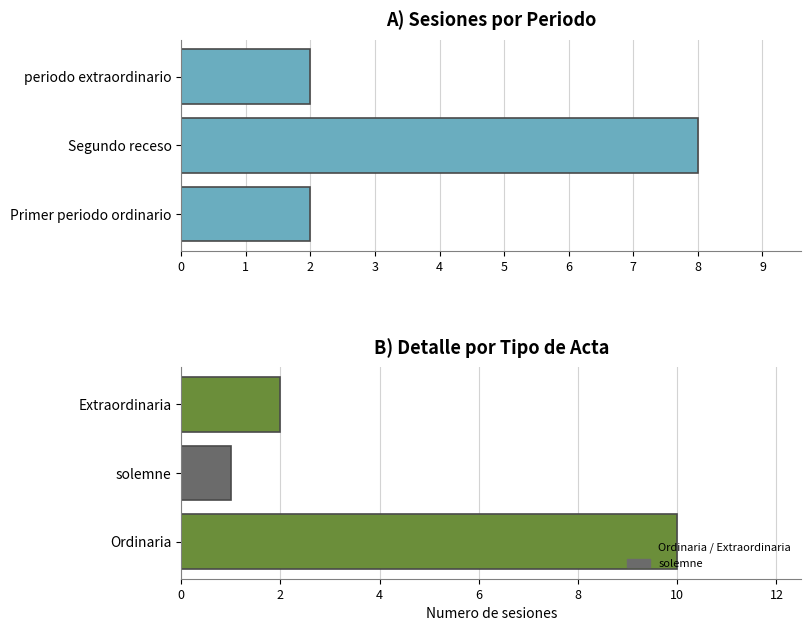

What is the value of the 3rd bar from the left?

2